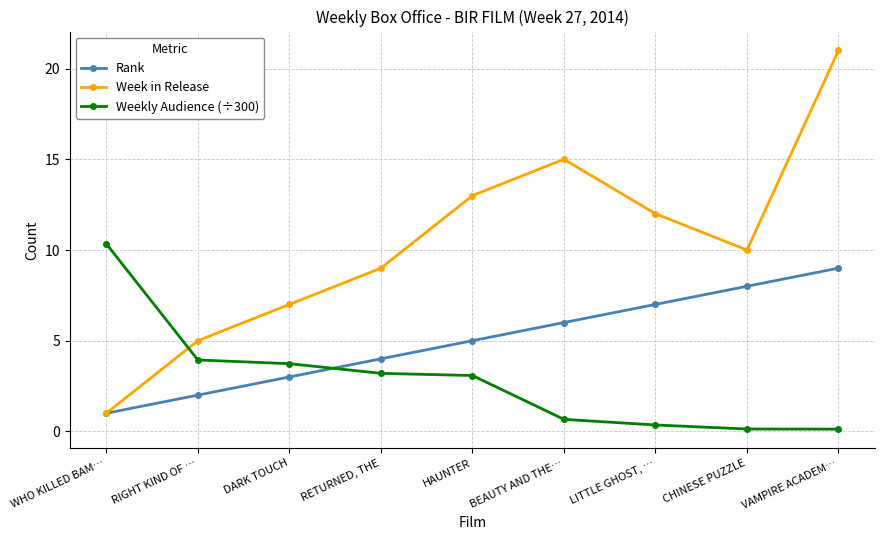

How many lines are shown in the chart?

3